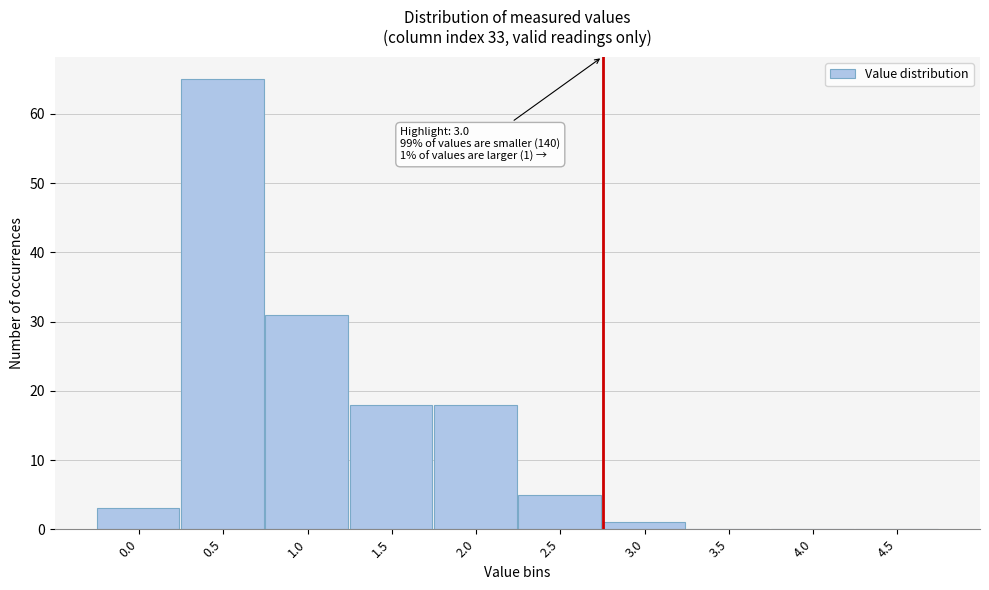

Reading left to right, extract all data points from this chart.

0.0=3	0.5=65	1.0=31	1.5=18	2.0=18	2.5=5	3.0=1	3.5=0	4.0=0	4.5=0